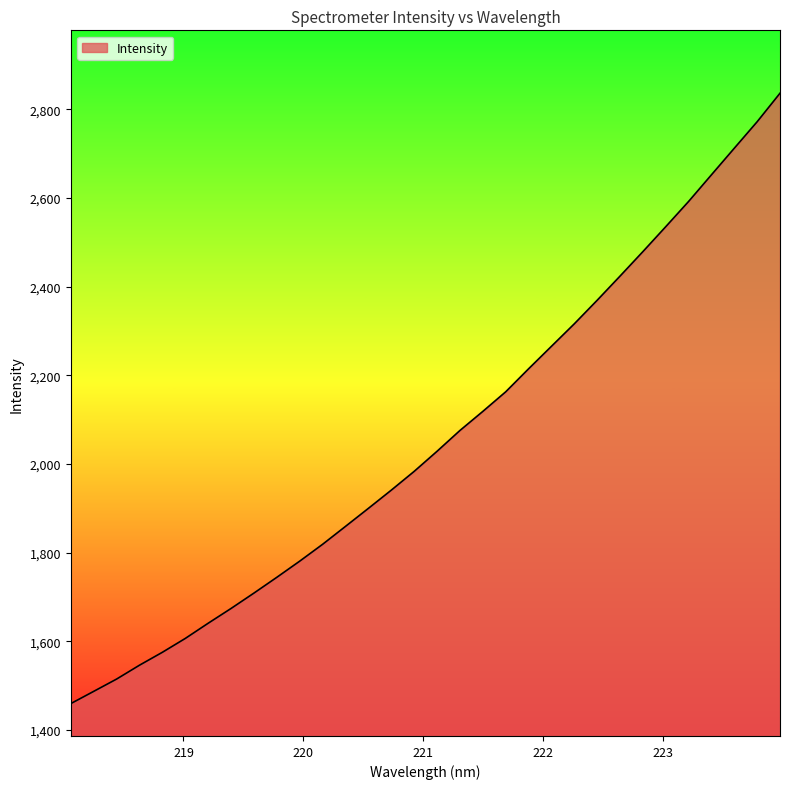

What is the maximum value shown in the chart?

2836.7